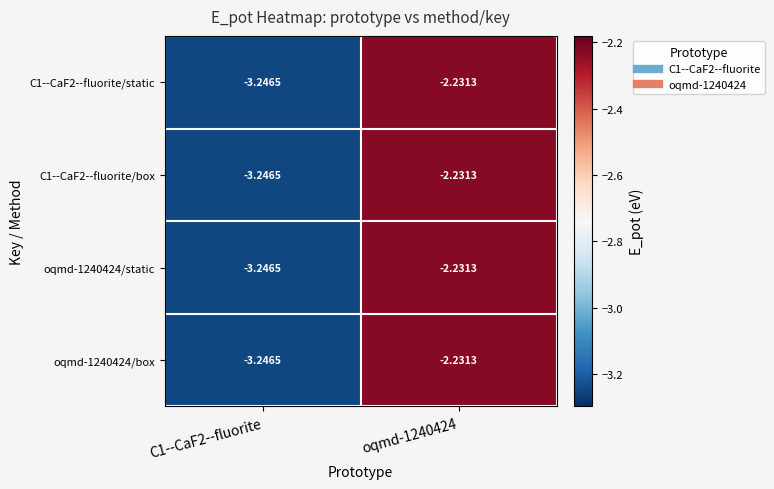

Is the value of oqmd-1240424/static at oqmd-1240424 greater than the value of C1--CaF2--fluorite/box at C1--CaF2--fluorite?

Yes